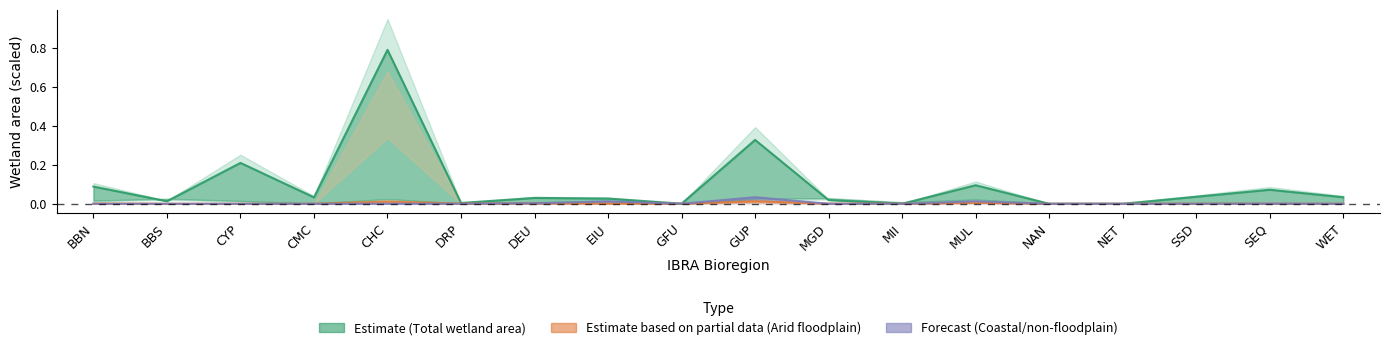

What is the difference between the maximum and second lowest values in the Total wetland area series?

0.8